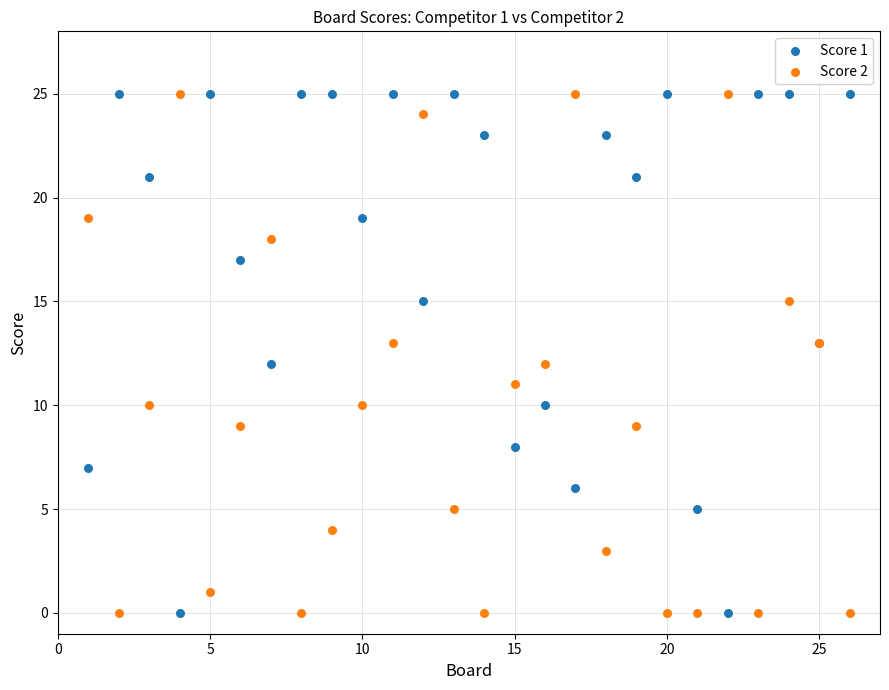

What is the X range (max minus min) for the scatter plot?

25